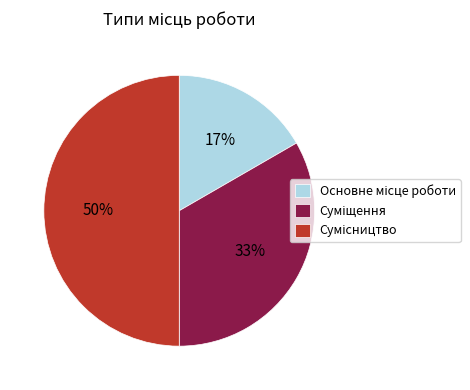

To the nearest percent, what is the average slice percentage?

33%